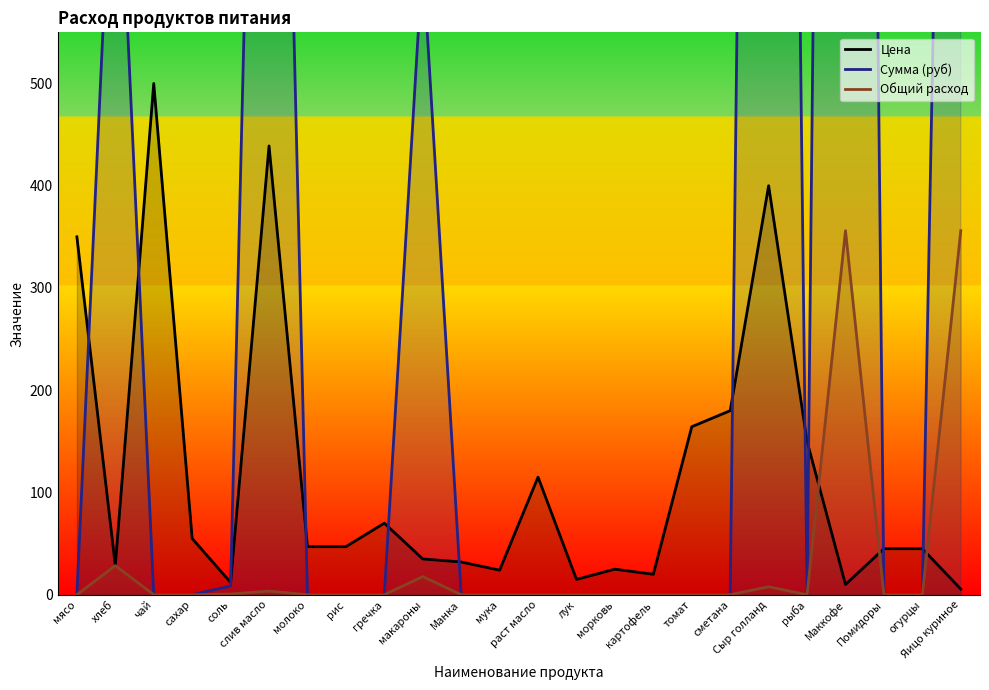

At which category does Цена reach its first local peak?

чай